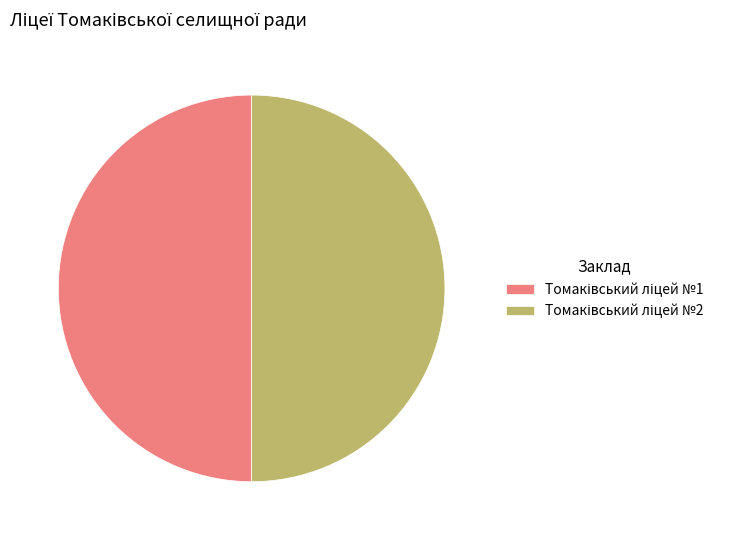

Does Томаківський ліцей №1 represent more than half of the total?

No